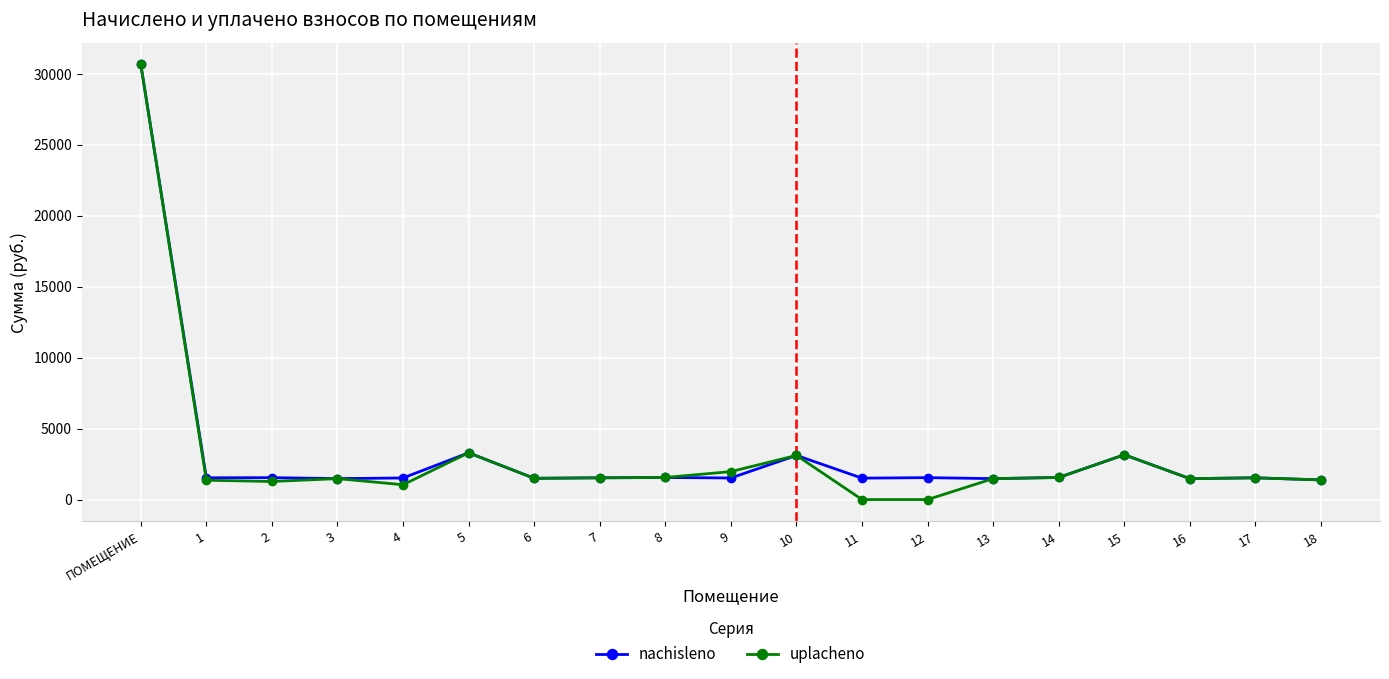

The nachisleno series shows 2552.0 at 4. True or false?

False